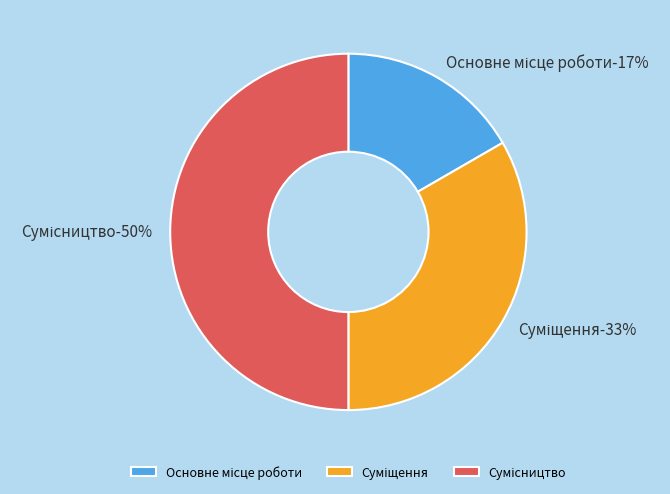

Which has a higher value, Сумісництво or Суміщення?

Сумісництво